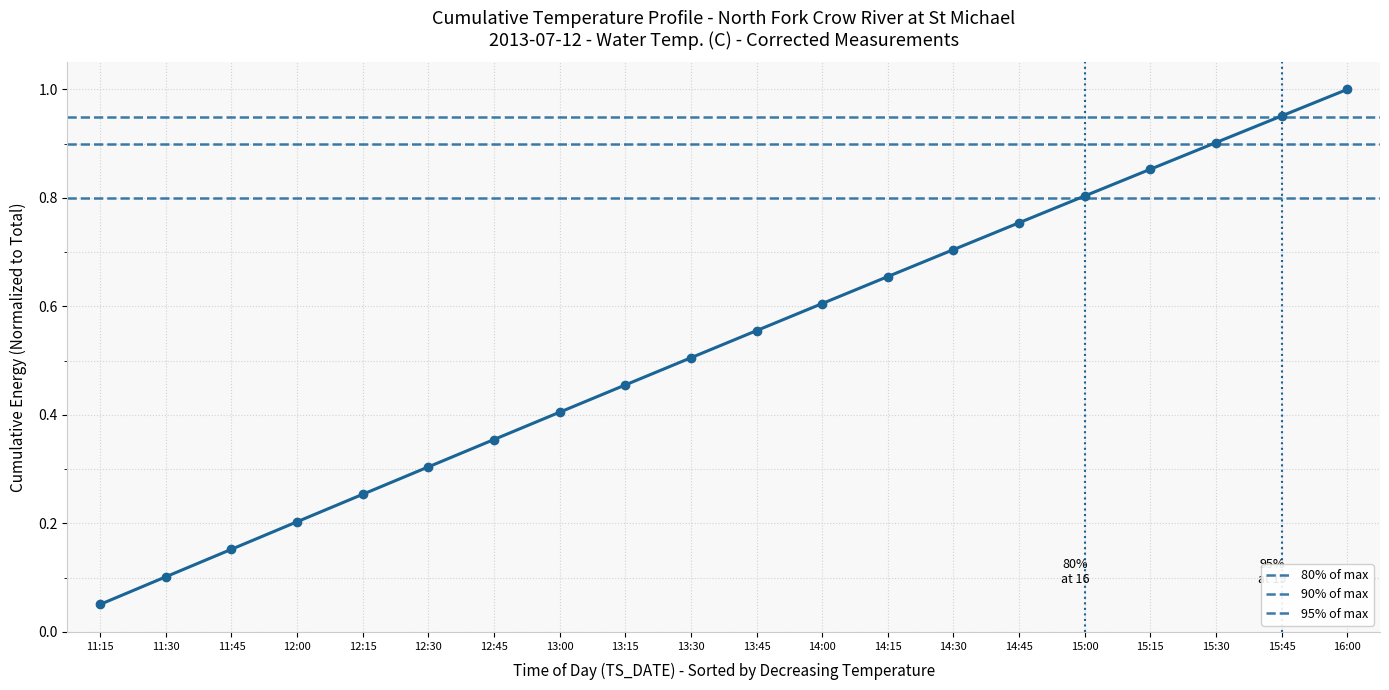

What is the sum of all values?

10.6